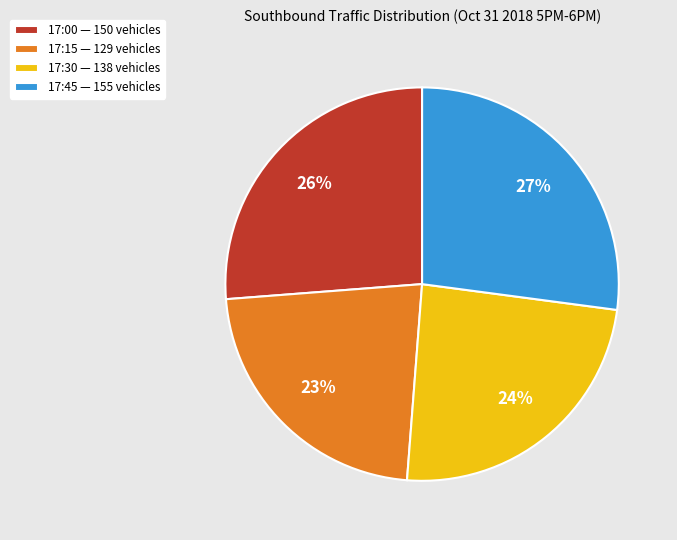

True or false: 17:00 accounts for 13% of the total.

False